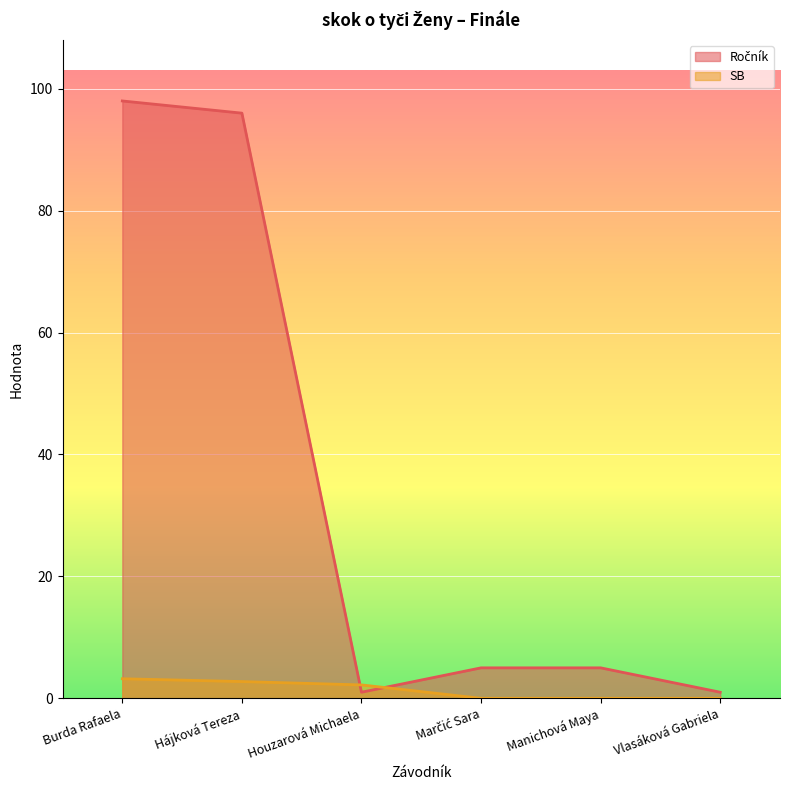

At which label is Ročník closest to 49?

Marčić Sara